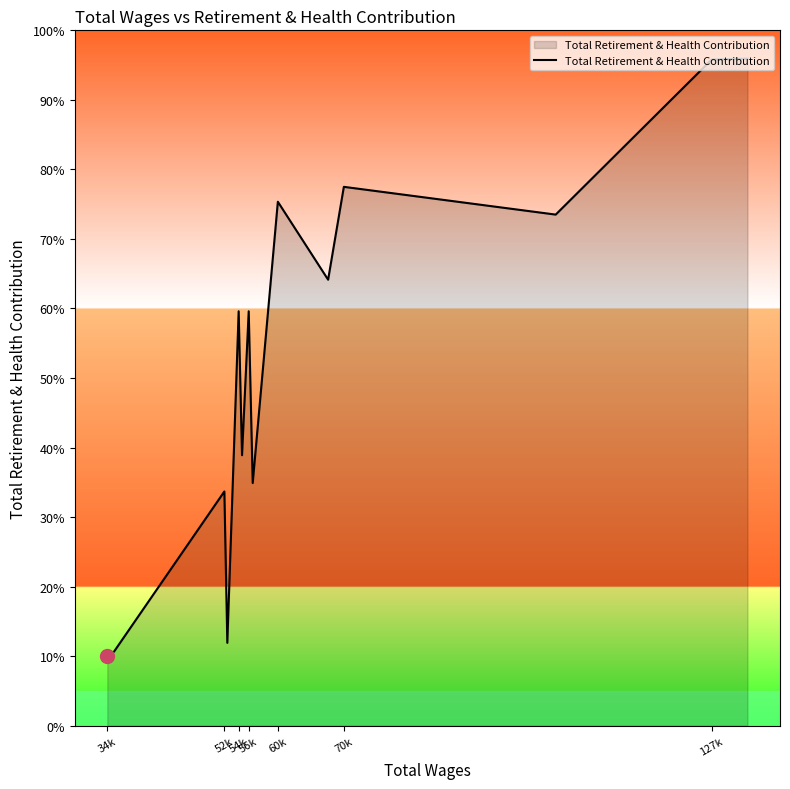

Does the chart have visible grid lines?

No